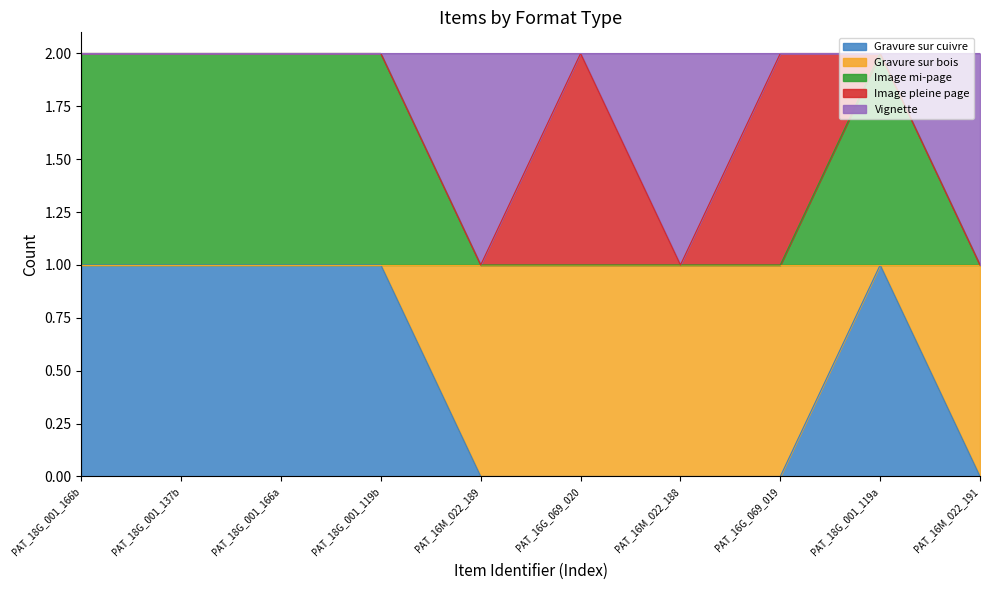

Which series has the widest spread of values?

Gravure sur cuivre